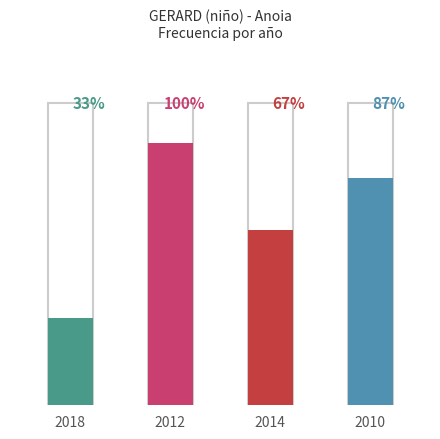

Which category has the highest value across all series?

2012